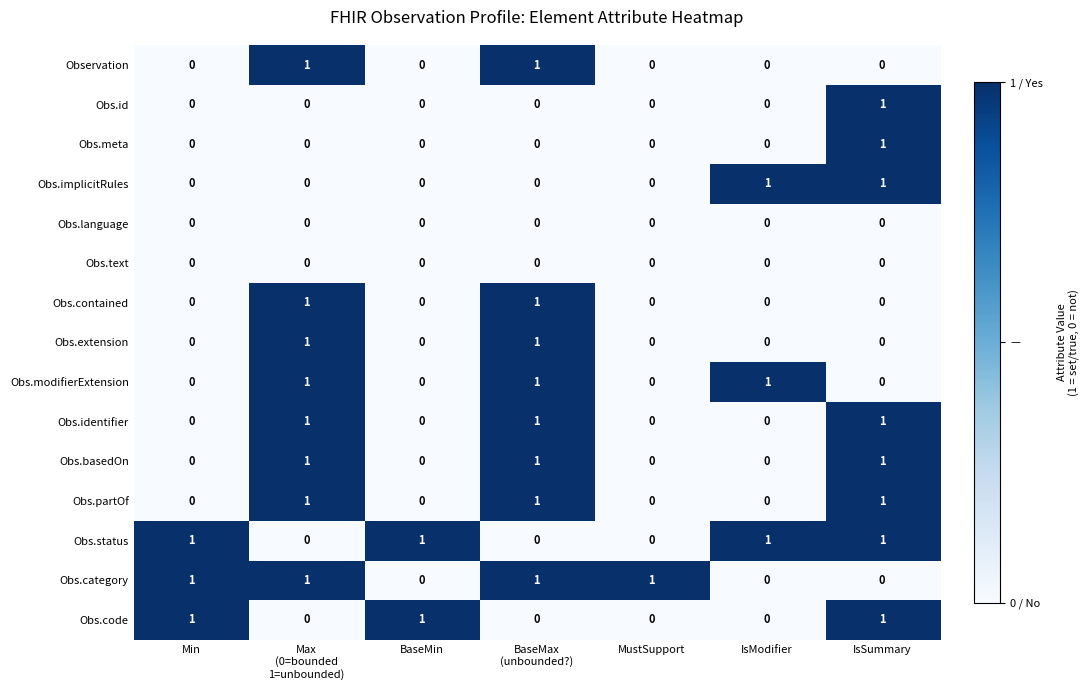

Is it true that Obs.partOf equals 1 at BaseMin?

False